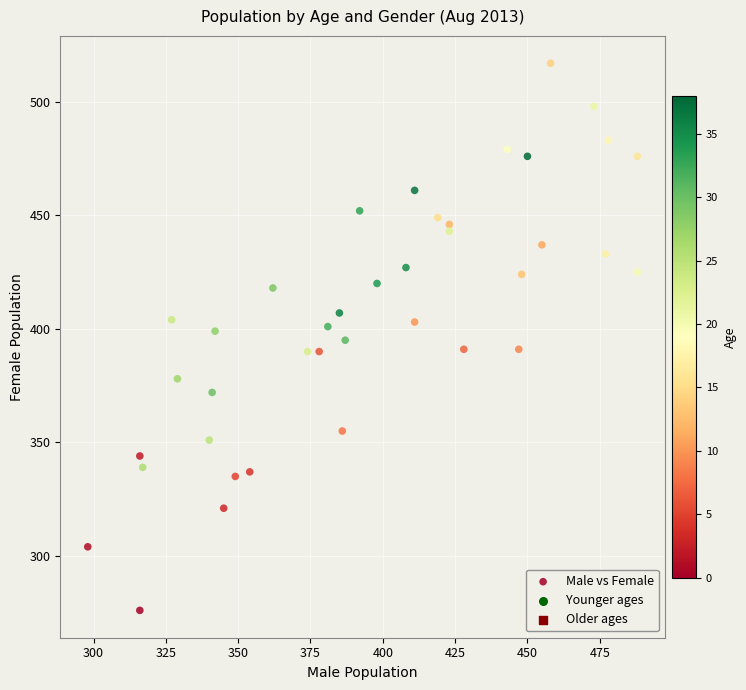

What is the range of X values (max minus min)?

190